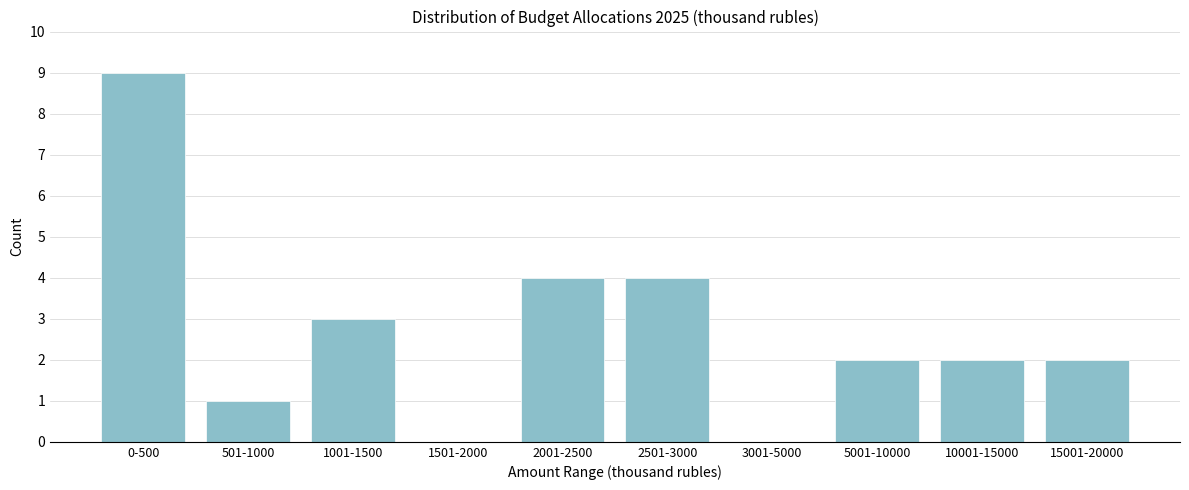

Reading left to right, extract all data points from this chart.

0-500=9	501-1000=1	1001-1500=3	1501-2000=0	2001-2500=4	2501-3000=4	3001-5000=0	5001-10000=2	10001-15000=2	15001-20000=2